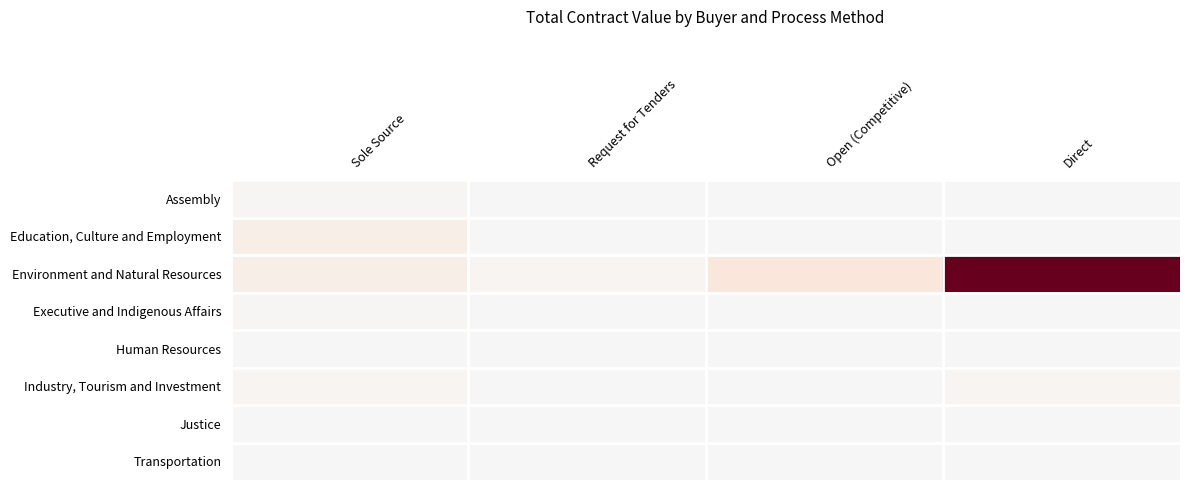

Which series has the largest total across all categories?

Environment and Natural Resources